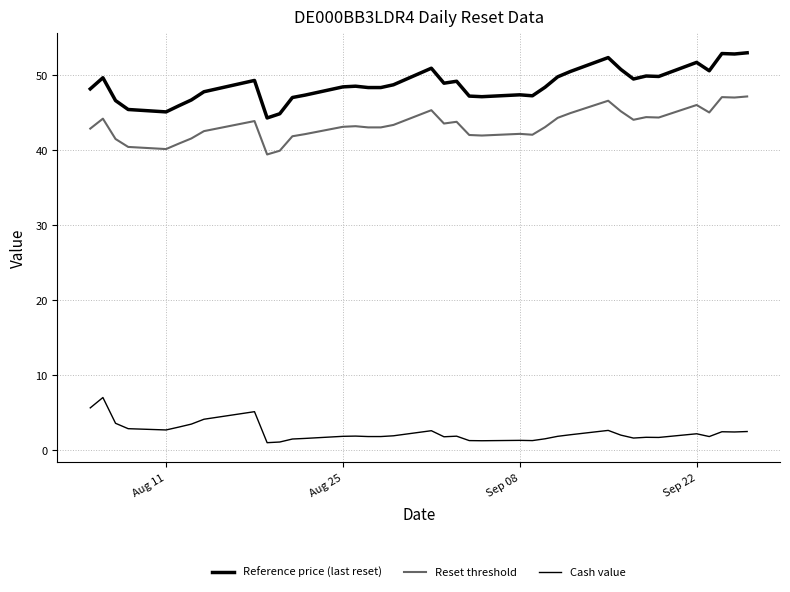

How many lines are shown in the chart?

3